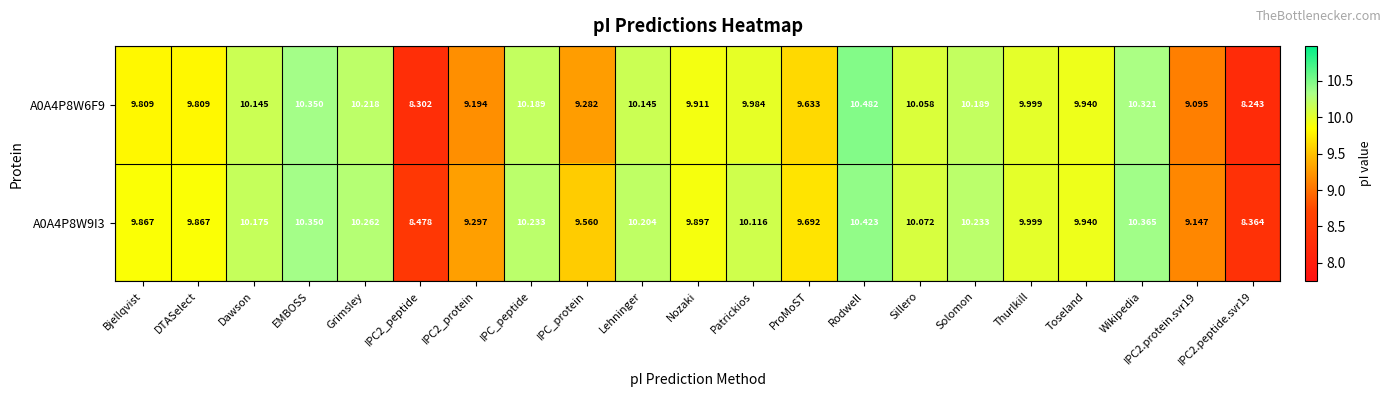

Where does the A0A4P8W6F9 series first go above 9?

Bjellqvist